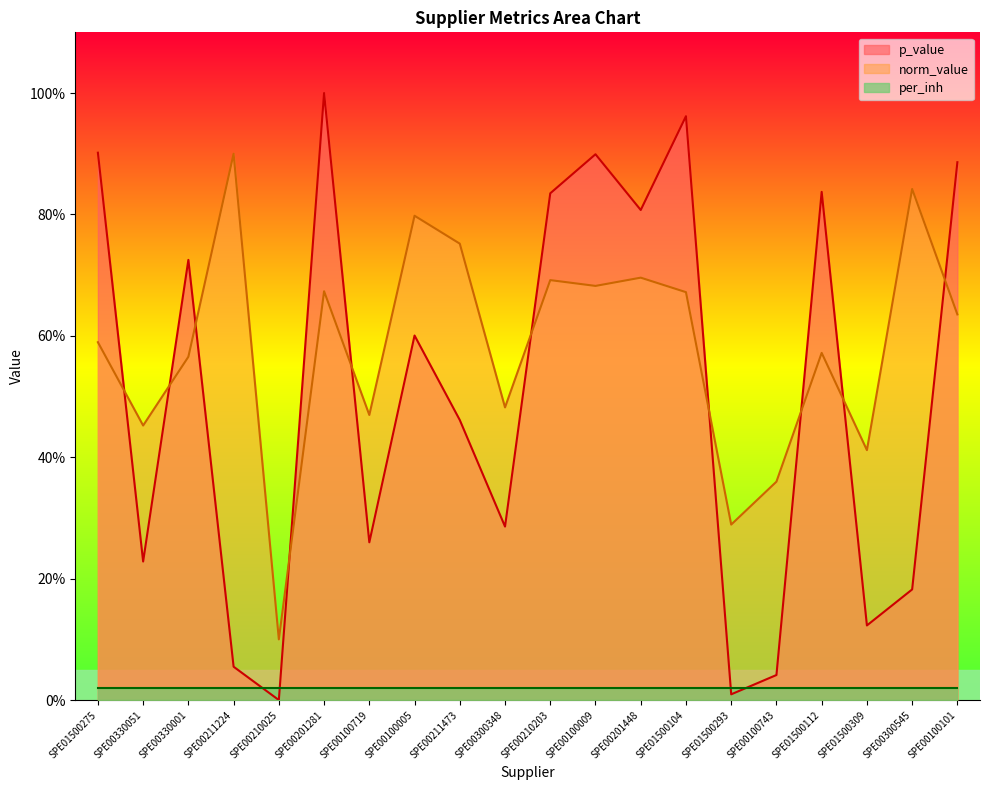

The norm_value series shows 0.2 at SPE01500293. True or false?

False